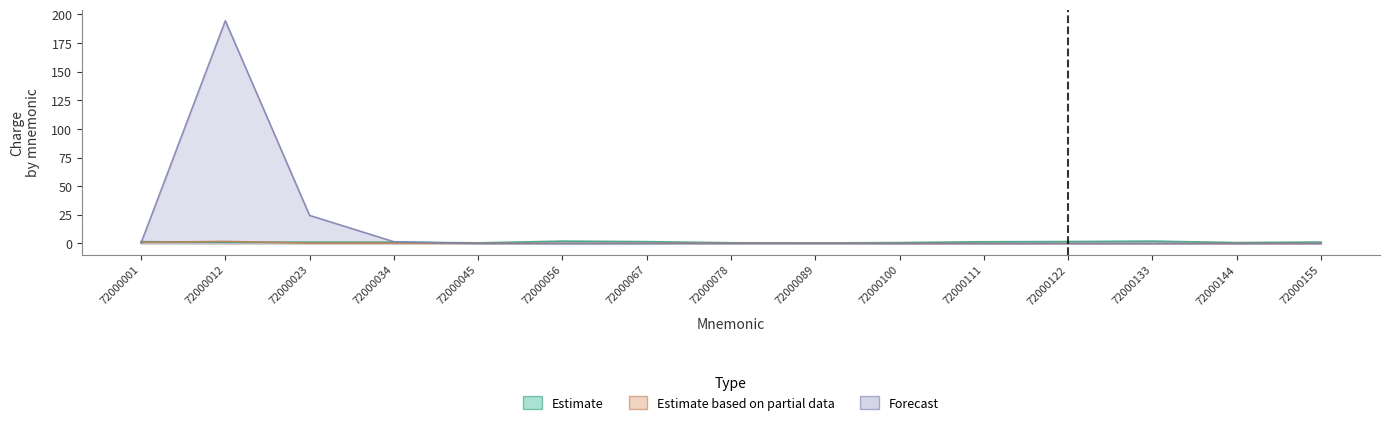

Is it true that Estimate equals 0.8 at 72000001?

False